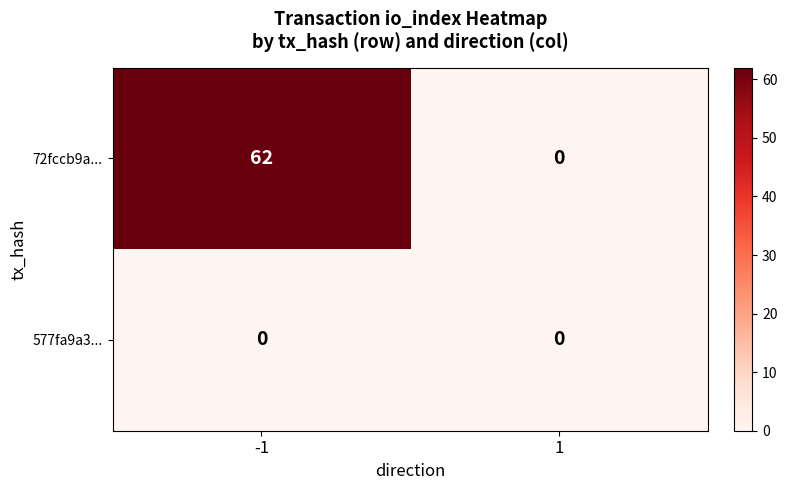

True or false: 72fccb9a... has a value of 62 at -1.

True